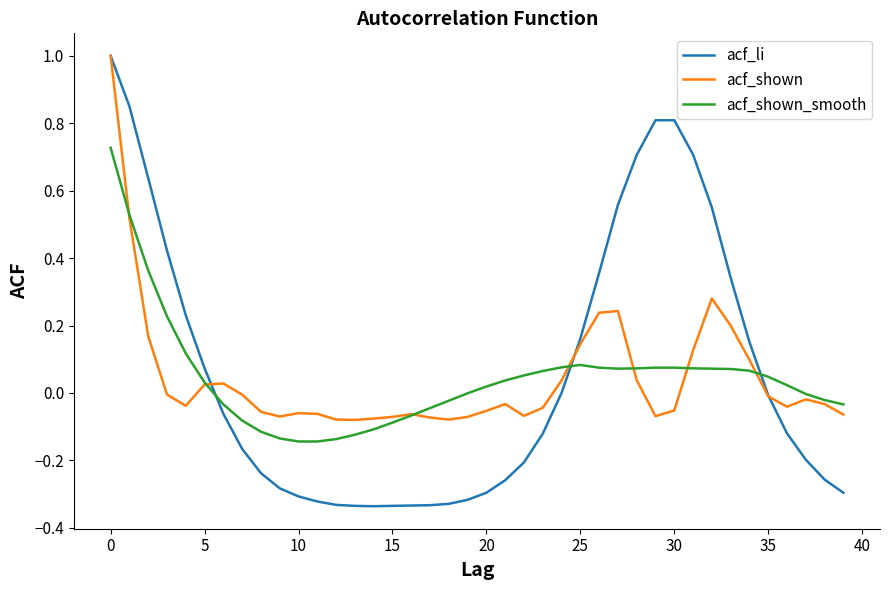

What is the greatest value displayed?

1.0